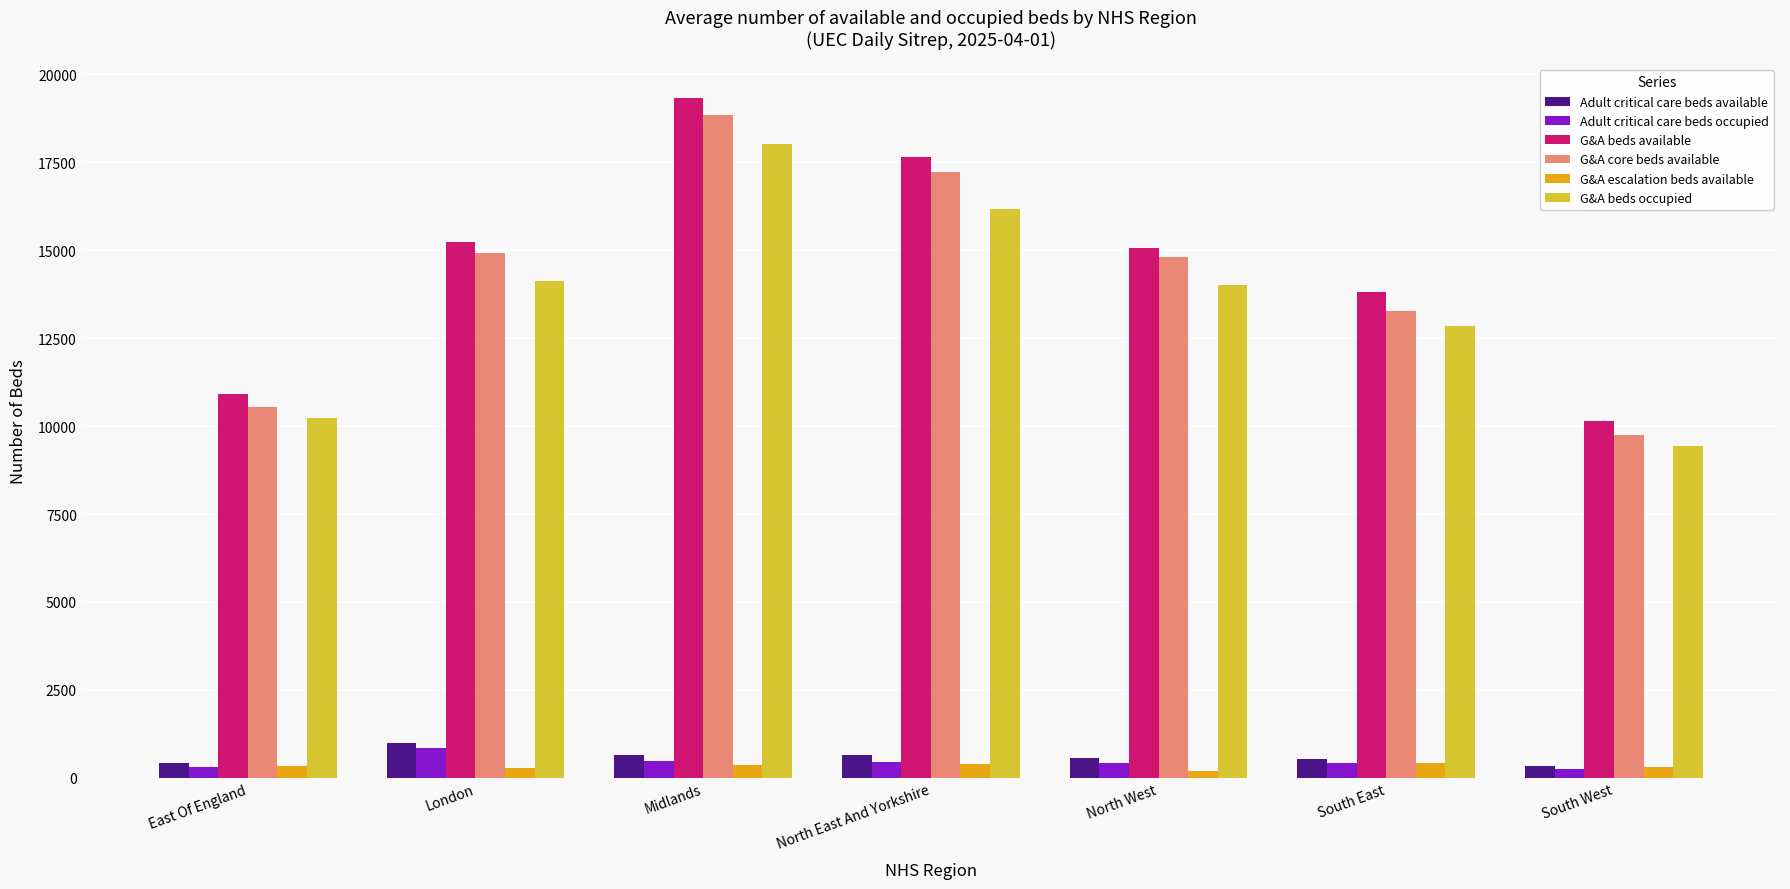

What is the average value of the G&A beds available series?

14601